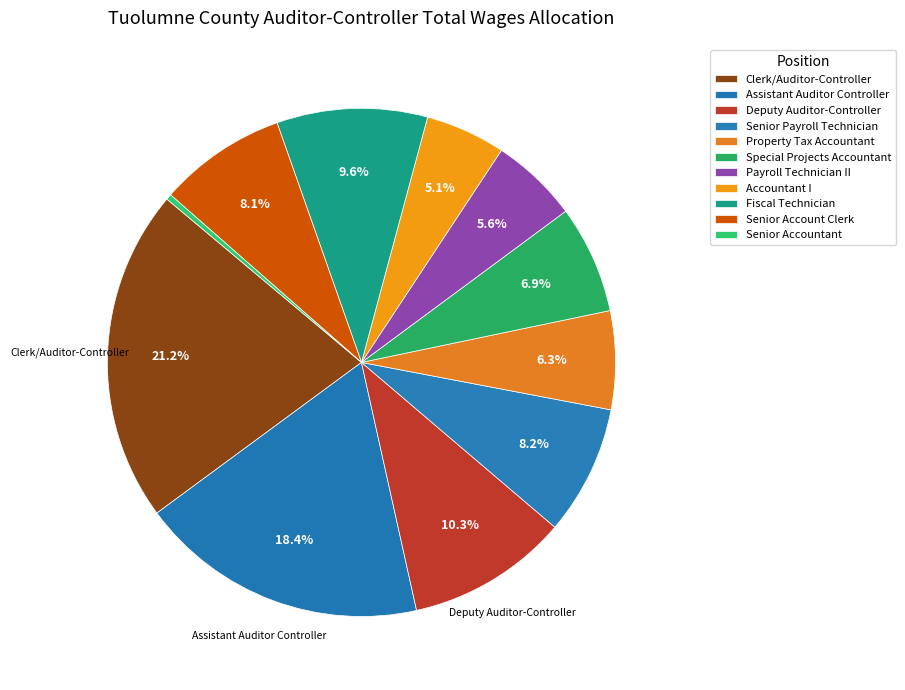

How many segments does this pie chart have?

11